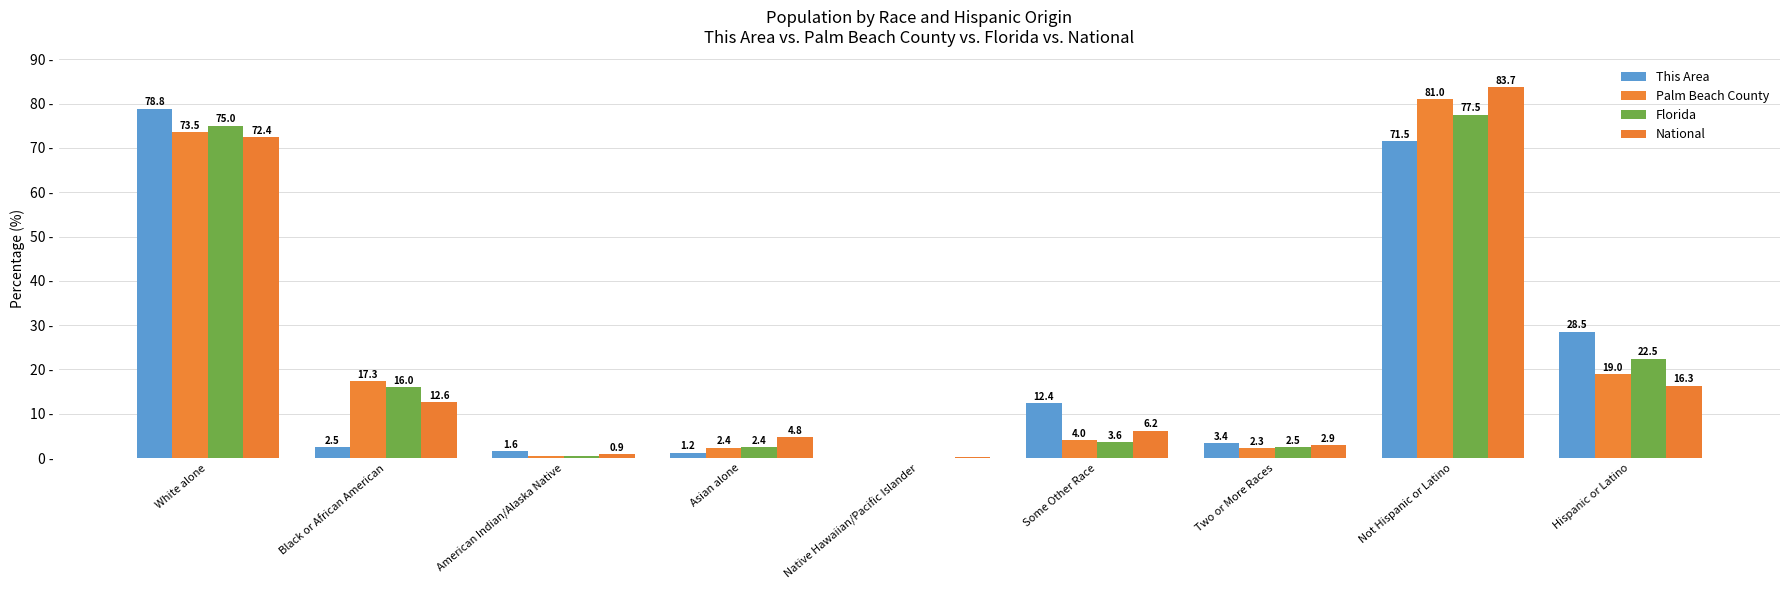

Which series has the largest total across all categories?

This Area